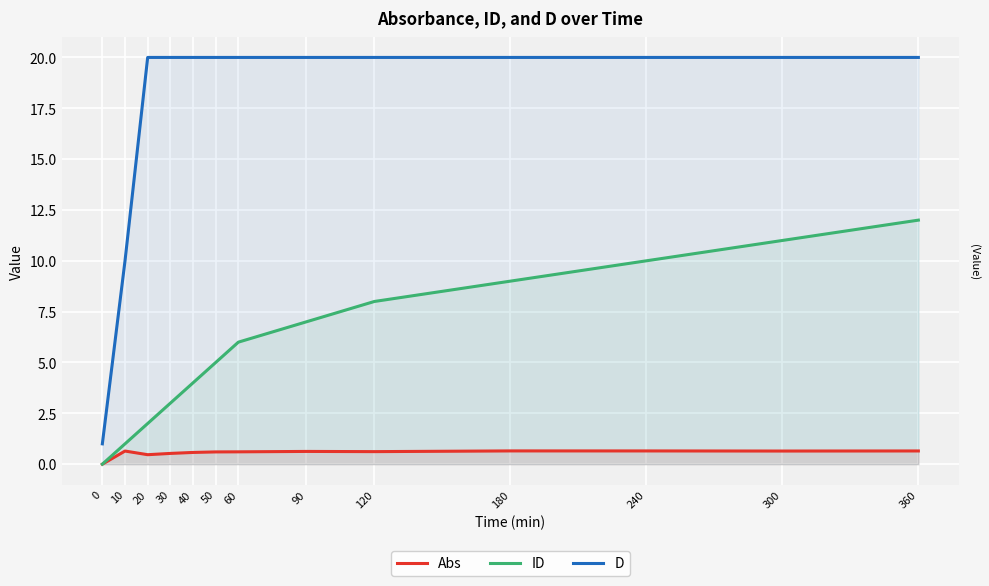

What is the average value of the D series?

17.8